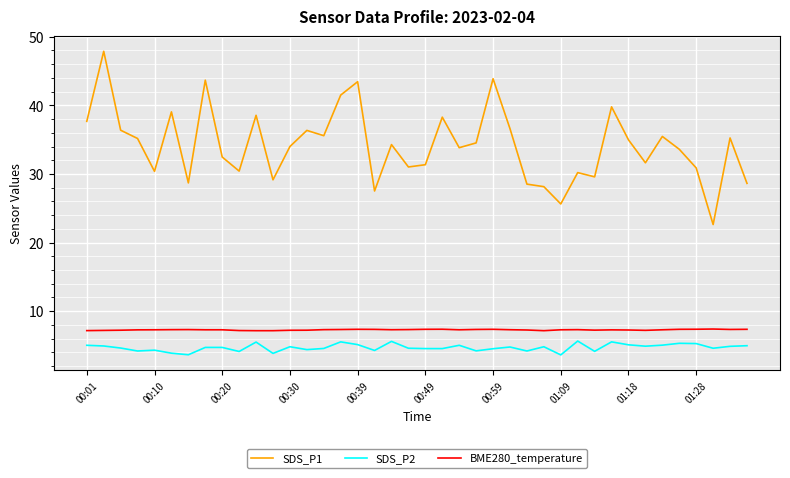

Which series has the largest total across all categories?

SDS_P1